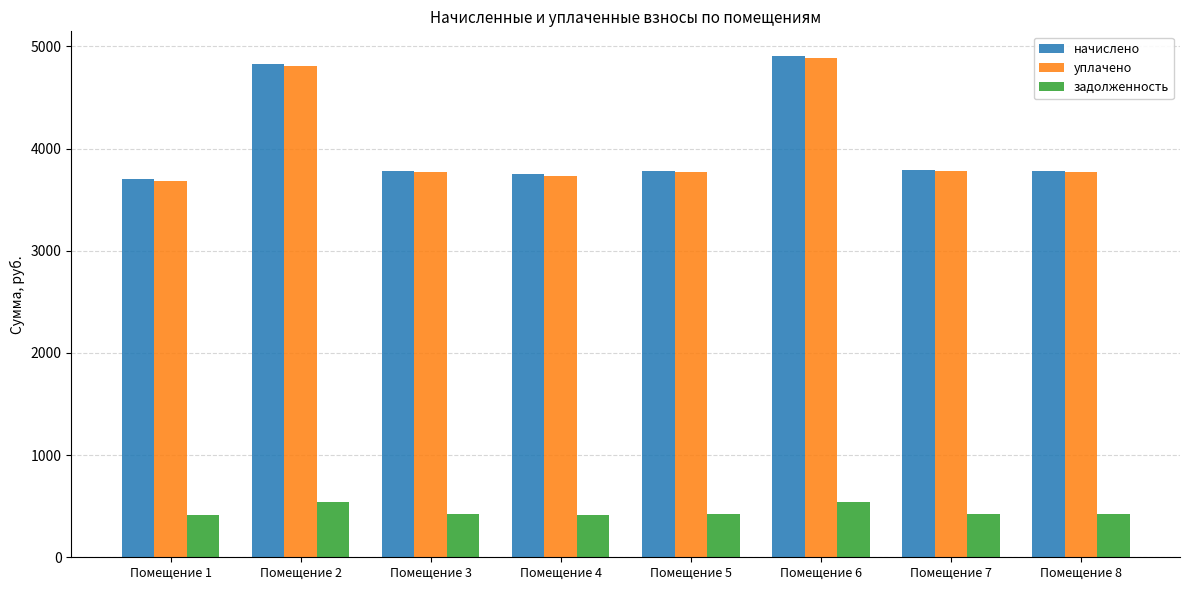

What is the smallest value displayed?

411.4